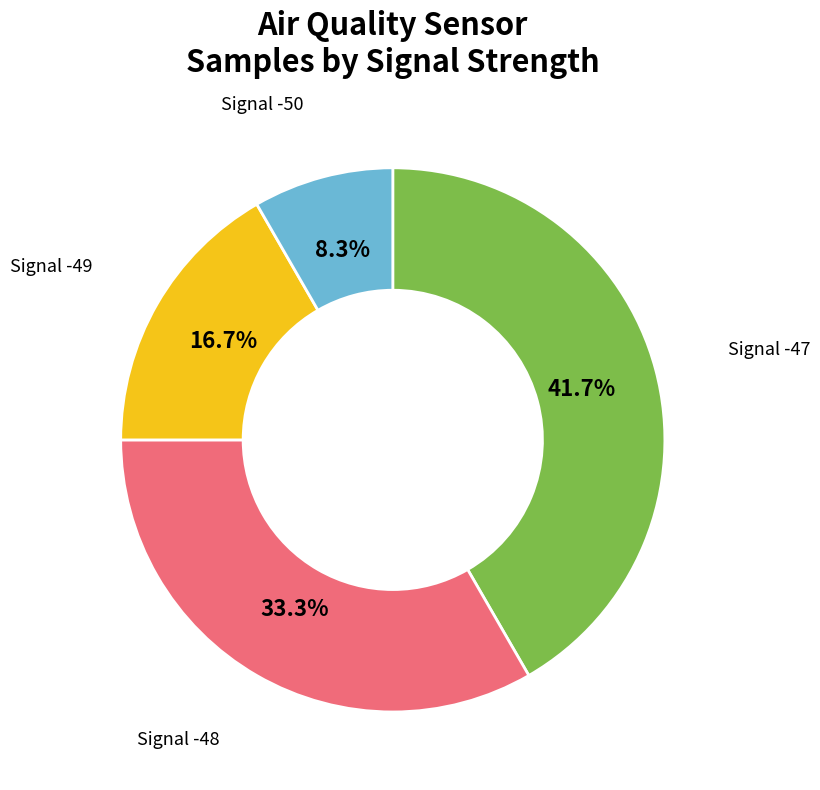

Is there any slice that represents more than half of the pie?

No